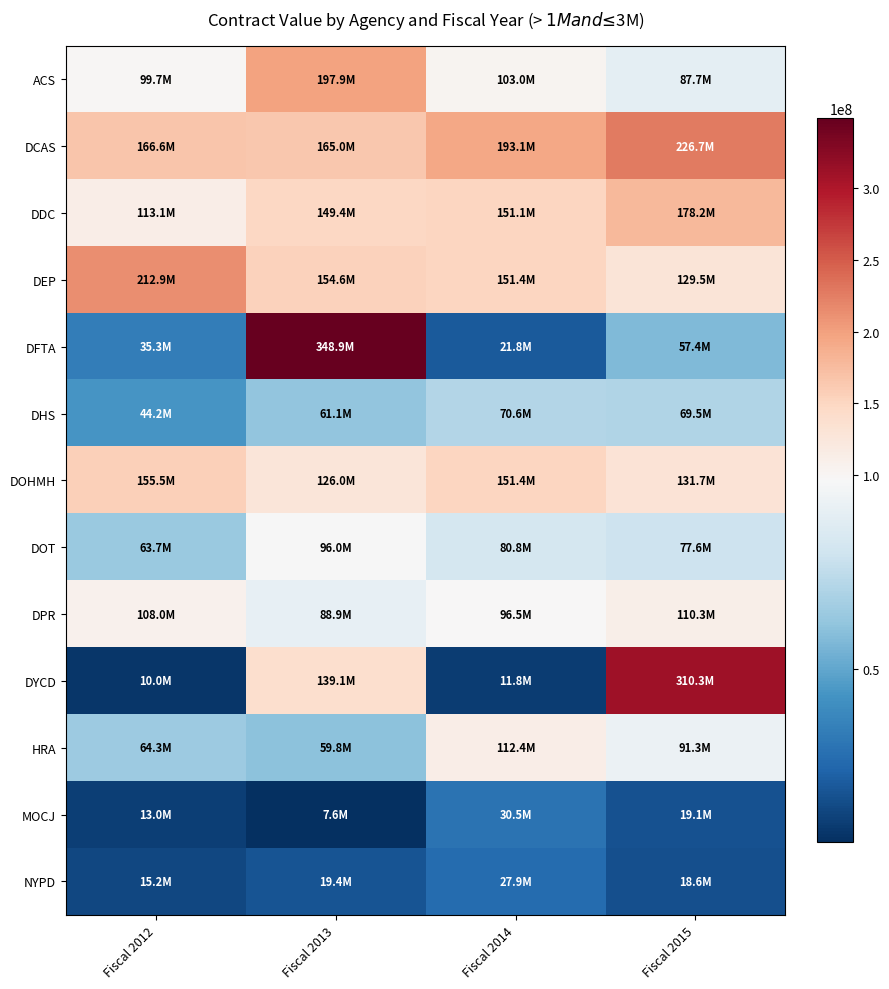

At which category is the sum across all series the highest?

Fiscal 2013